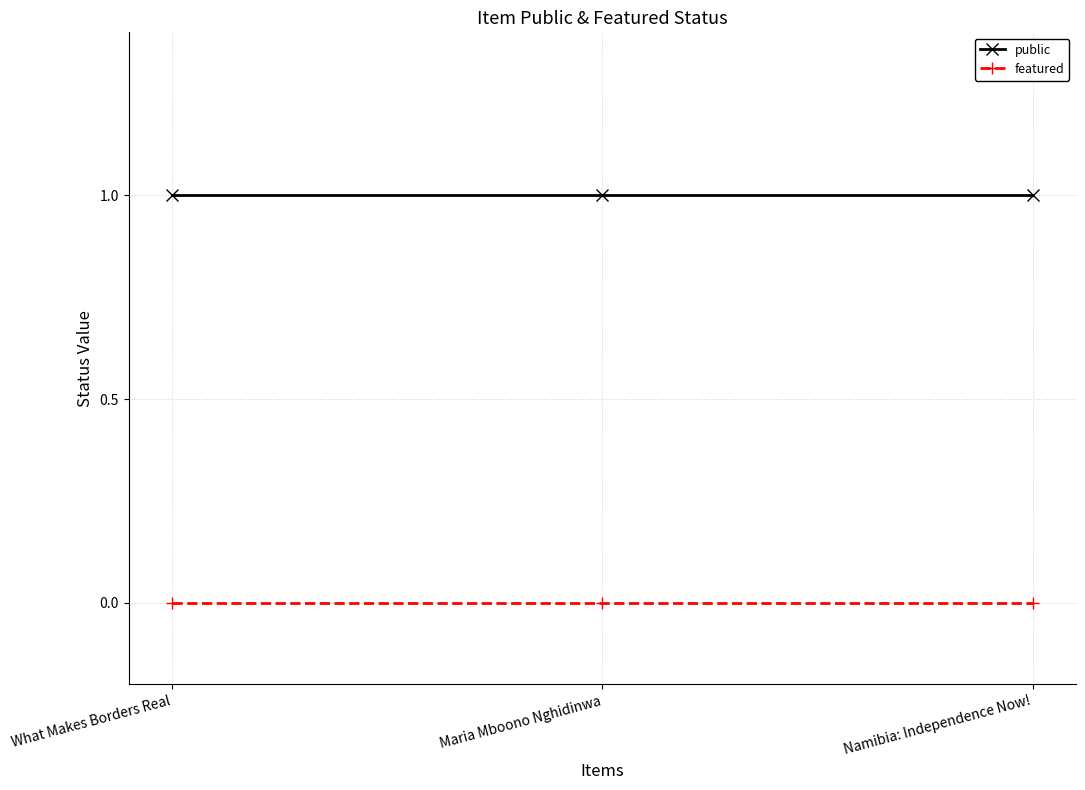

What is the difference between the highest and lowest values at What Makes Borders Real?

1